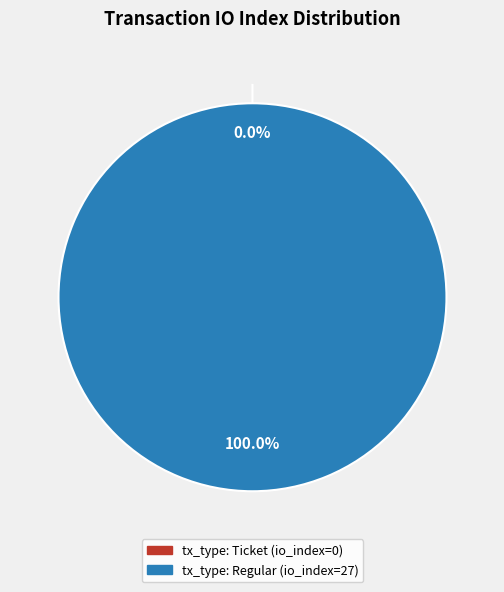

Is it true that tx_type: Ticket (io_index=0) is 9% of the pie?

False